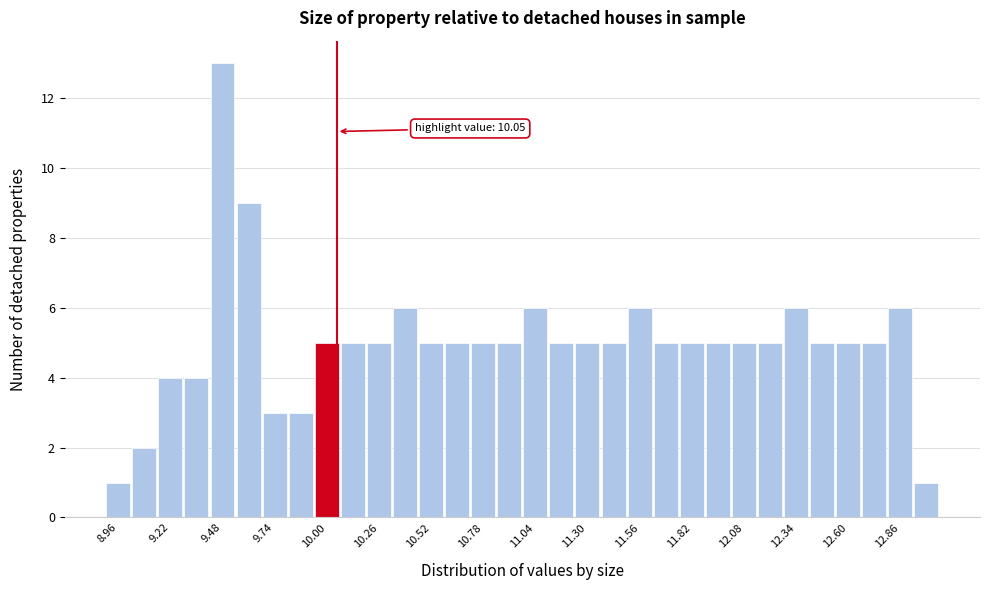

Read against the x-axis, roughly where is the centre of the tallest bar?

9.50